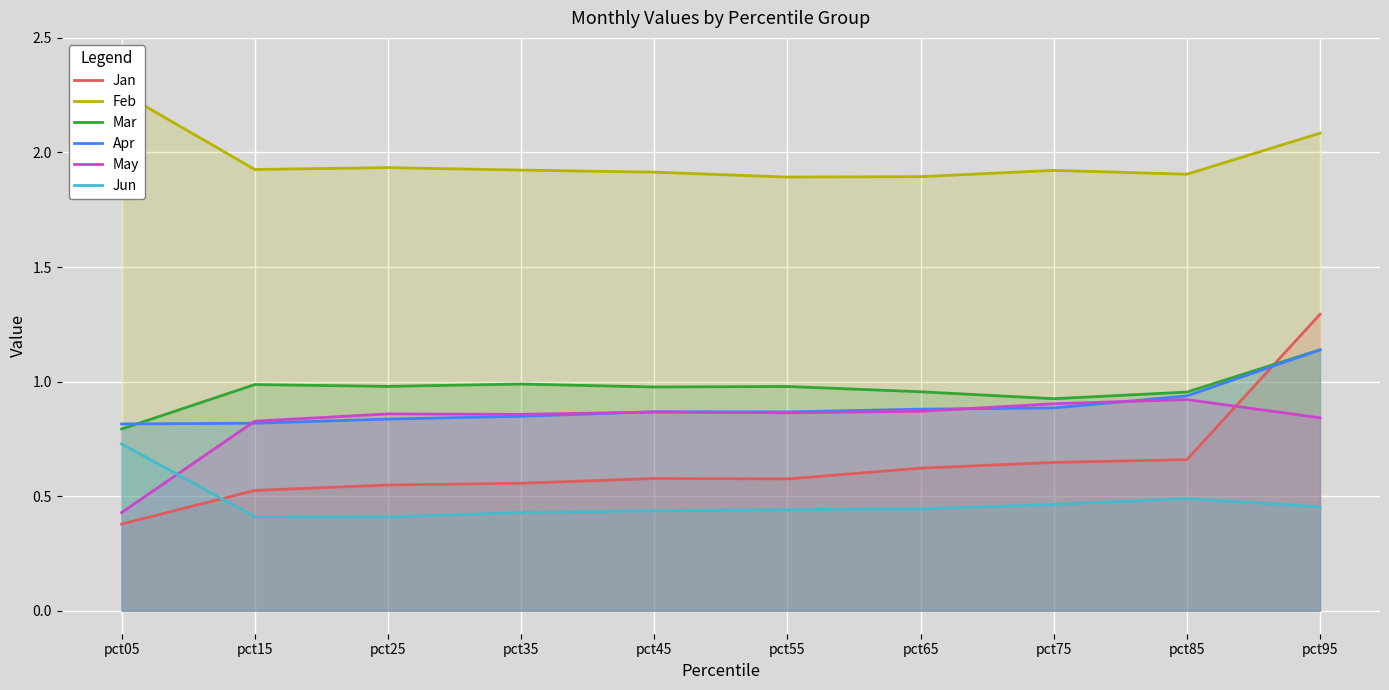

How many series are shown in this chart?

6